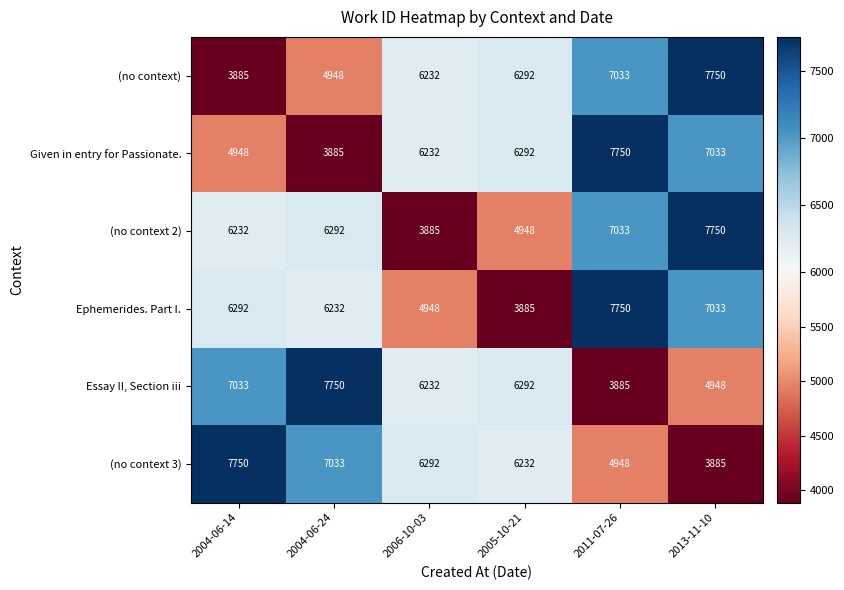

What is the smallest value displayed?

3885